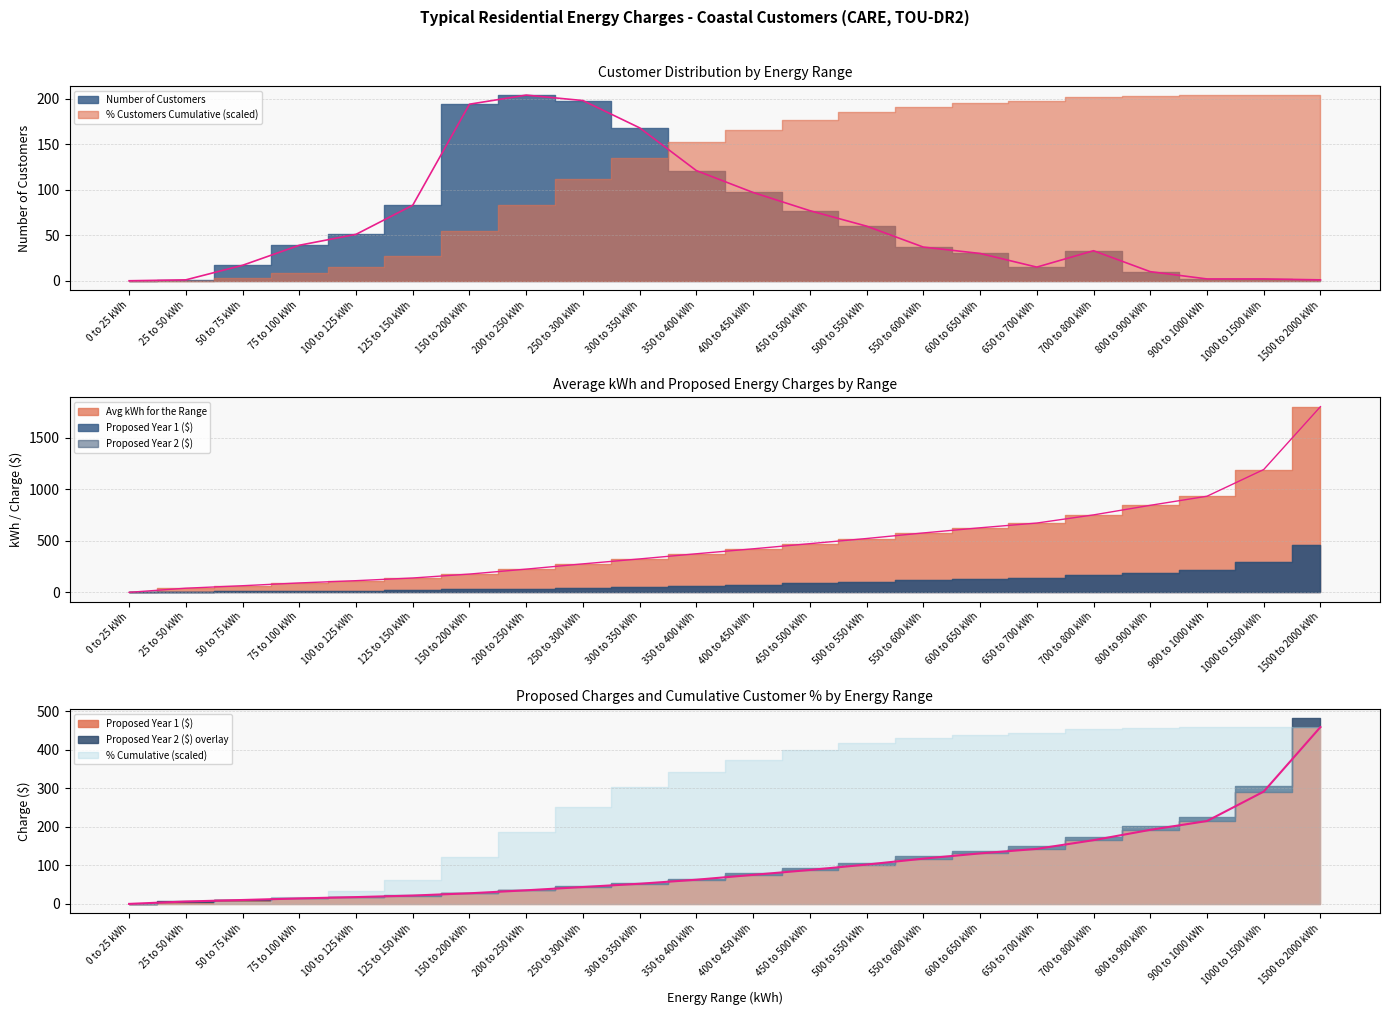

How many data points in Number of Customers are above 39?

10